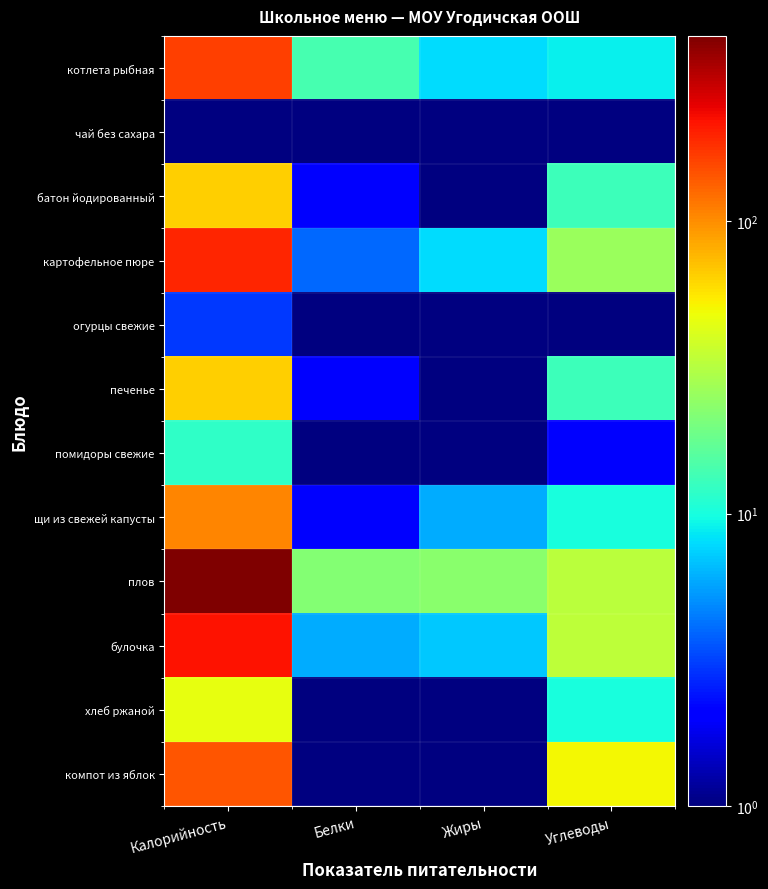

Reading left to right, list all the values displayed in this chart.

котлета рыбная: Калорийность=163.0	Белки=14.0	Жиры=8.0	Углеводы=9.0
чай без сахара: Калорийность=0.1	Белки=0.1	Жиры=0.1	Углеводы=0.1
батон йодированный: Калорийность=66.0	Белки=2.0	Жиры=0.1	Углеводы=13.0
картофельное пюре: Калорийность=196.0	Белки=4.0	Жиры=8.0	Углеводы=26.0
огурцы свежие: Калорийность=3.0	Белки=0.1	Жиры=0.1	Углеводы=1.0
печенье: Калорийность=66.0	Белки=2.0	Жиры=0.1	Углеводы=13.0
помидоры свежие: Калорийность=12.0	Белки=0.1	Жиры=0.1	Углеводы=2.0
щи из свежей капусты: Калорийность=104.0	Белки=2.0	Жиры=6.0	Углеводы=10.0
плов: Калорийность=429.0	Белки=22.0	Жиры=23.0	Углеводы=33.0
булочка: Калорийность=218.0	Белки=6.0	Жиры=7.0	Углеводы=34.0
хлеб ржаной: Калорийность=46.0	Белки=1.0	Жиры=0.1	Углеводы=10.0
компот из яблок: Калорийность=142.0	Белки=0.1	Жиры=0.1	Углеводы=50.0